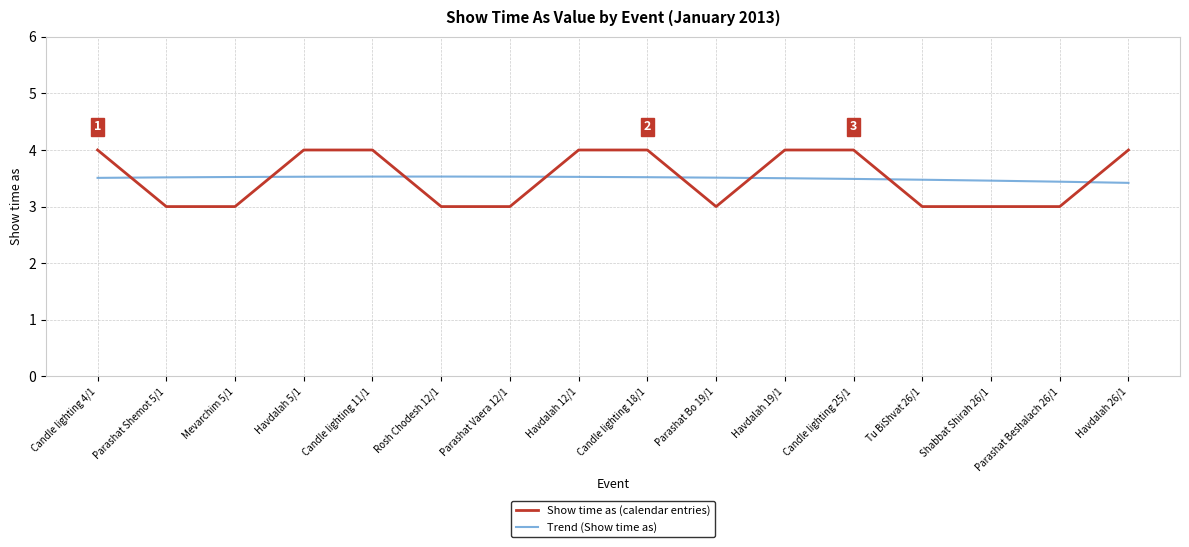

What position from the right is Candle lighting 18/1?

8